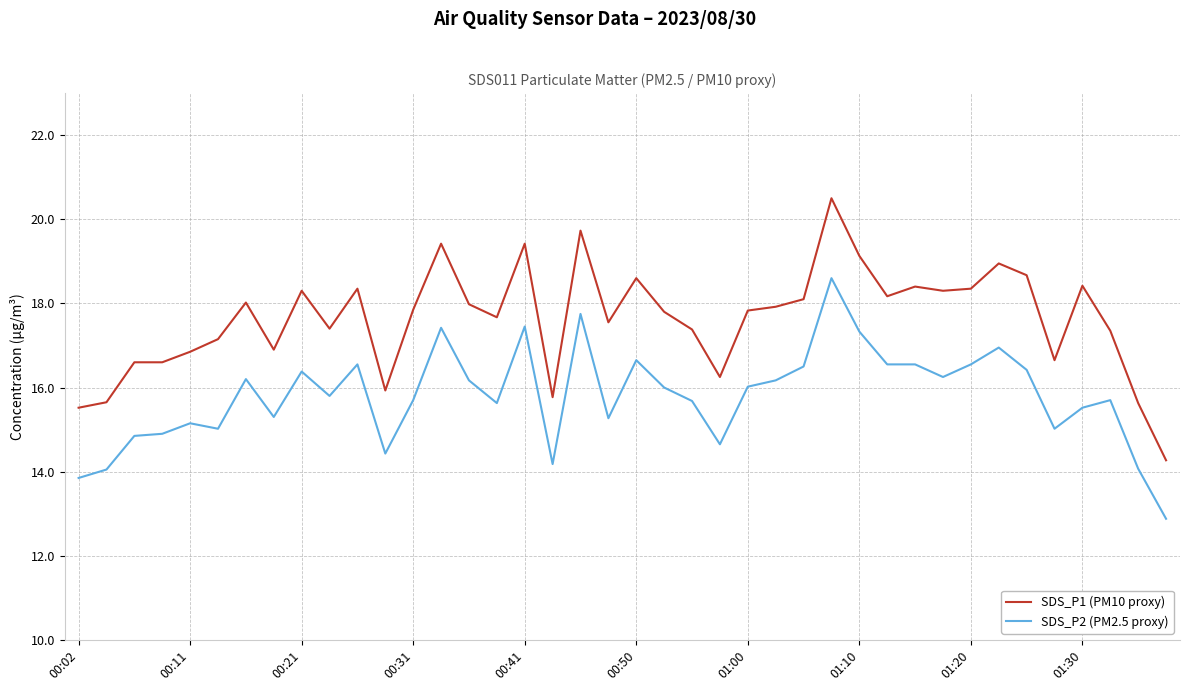

What is the difference between the maximum and minimum values in the SDS_P1 (PM10 proxy) series?

6.2